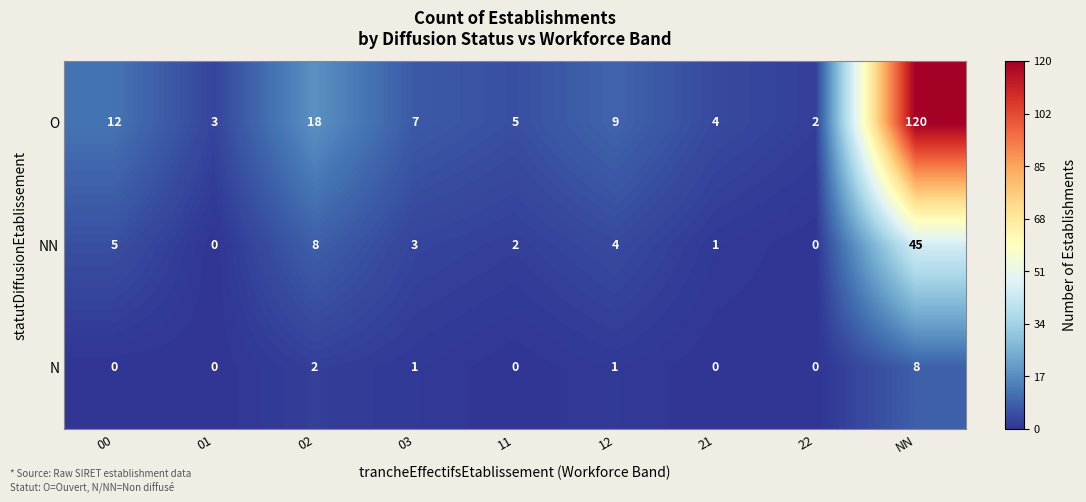

At which category is the sum across all series the highest?

NN